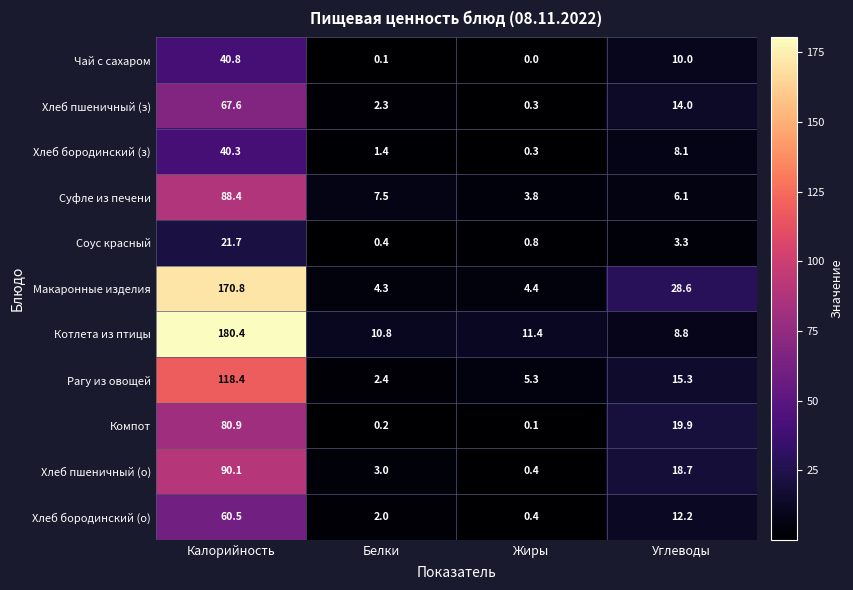

Which series changed the most between Калорийность and Белки?

Котлета из птицы